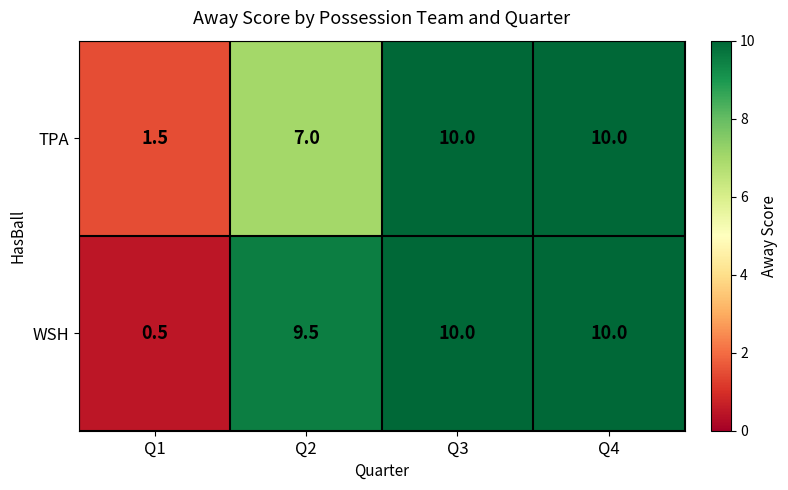

At how many categories does at least one series exceed 8?

3